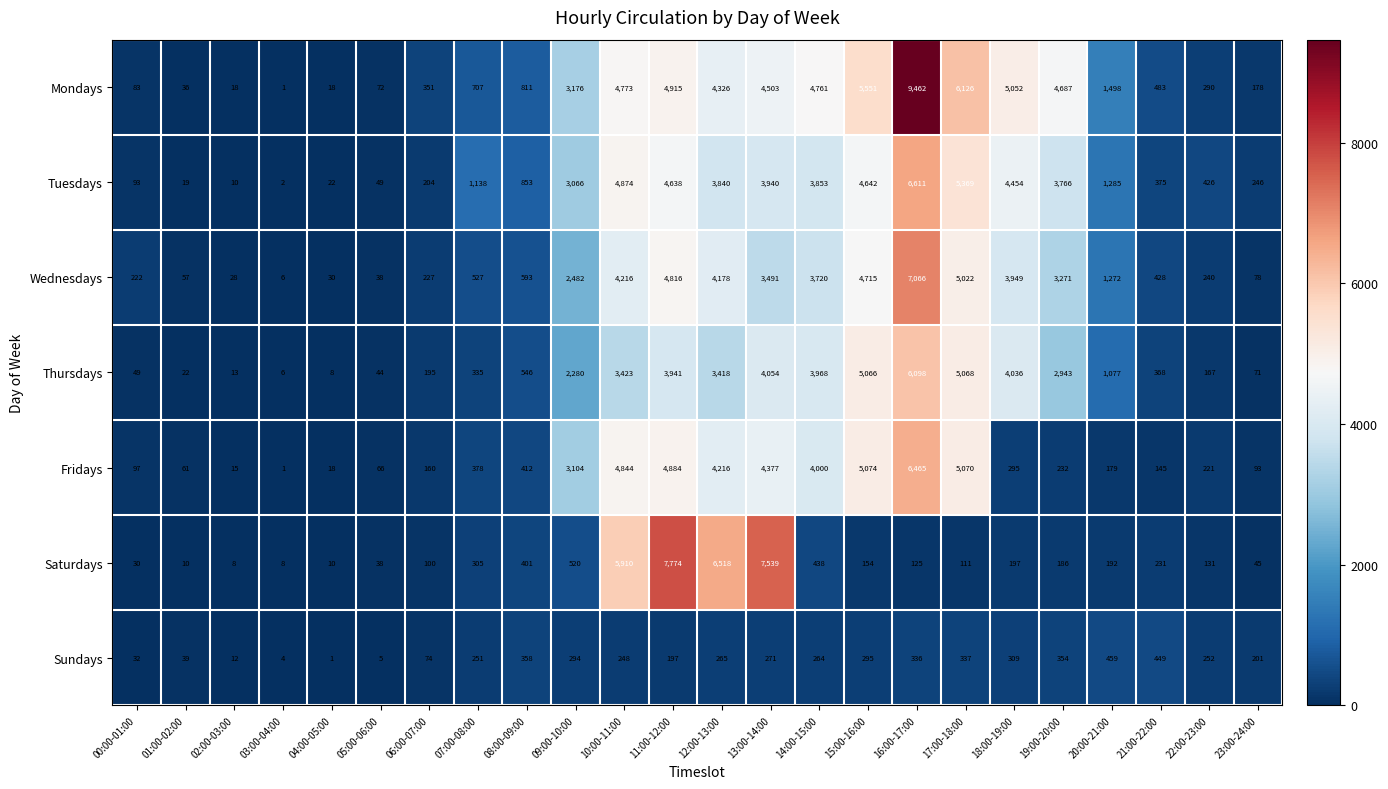

At 15:00-16:00, list the series in order from largest to smallest.

Mondays, Fridays, Thursdays, Wednesdays, Tuesdays, Sundays, Saturdays